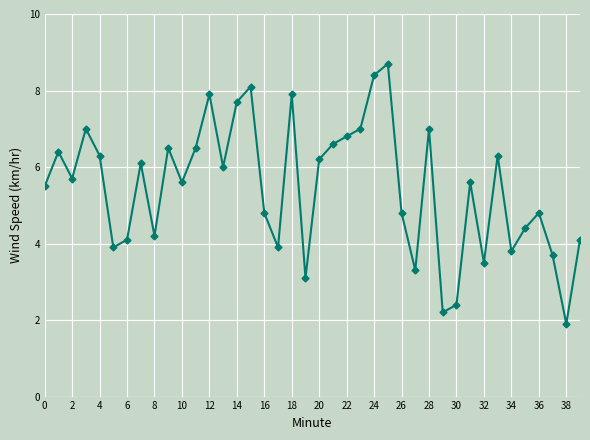

How many interior local valleys (lower than both neighbors) does the data have?

12